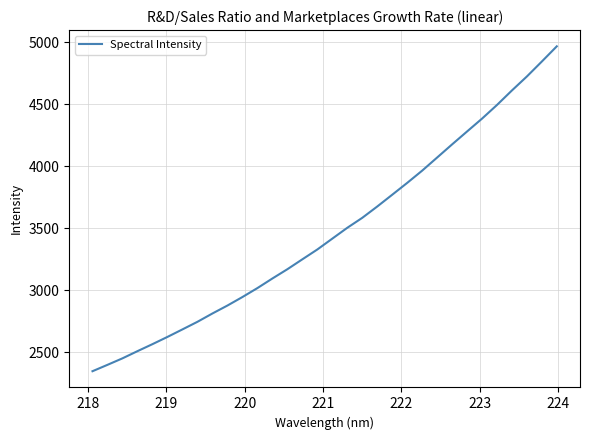

What is the minimum value shown in the chart?

2346.9